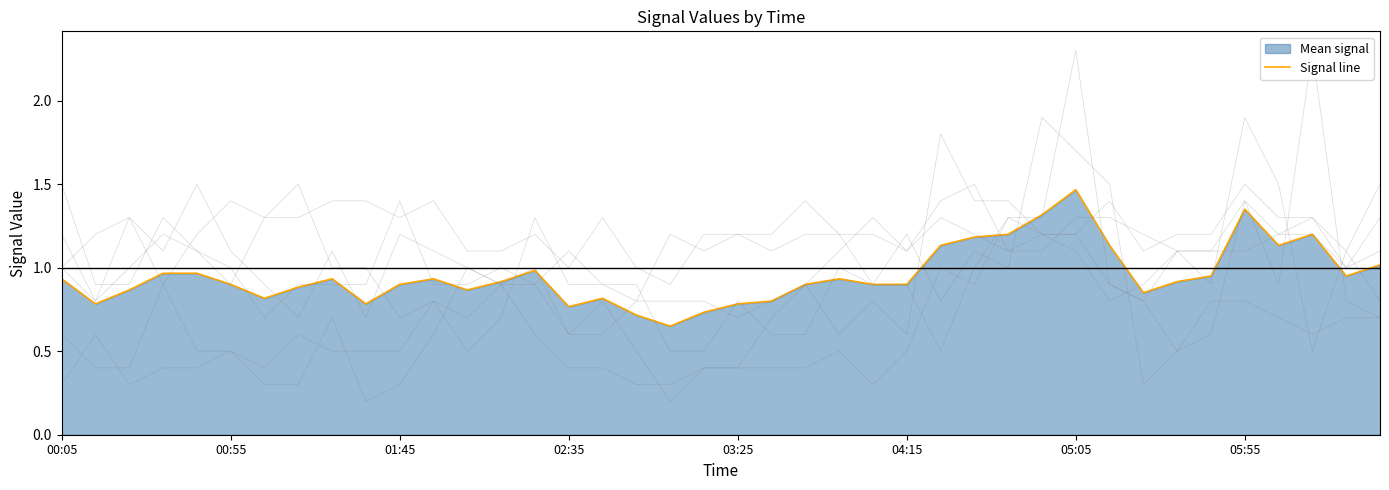

What is the value of the 3.825 point at the 25th from the left?

0.9